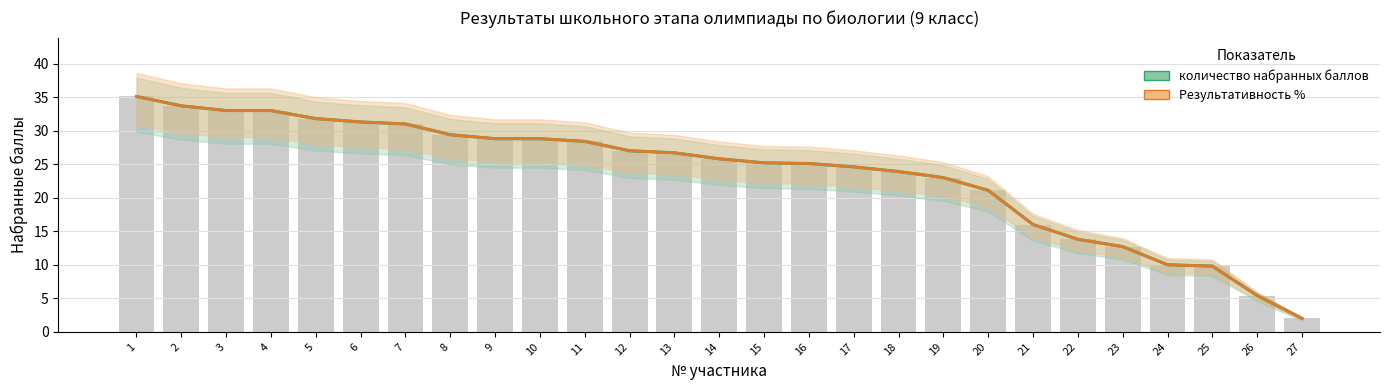

Where does the Результативность % series first go above 25?

1